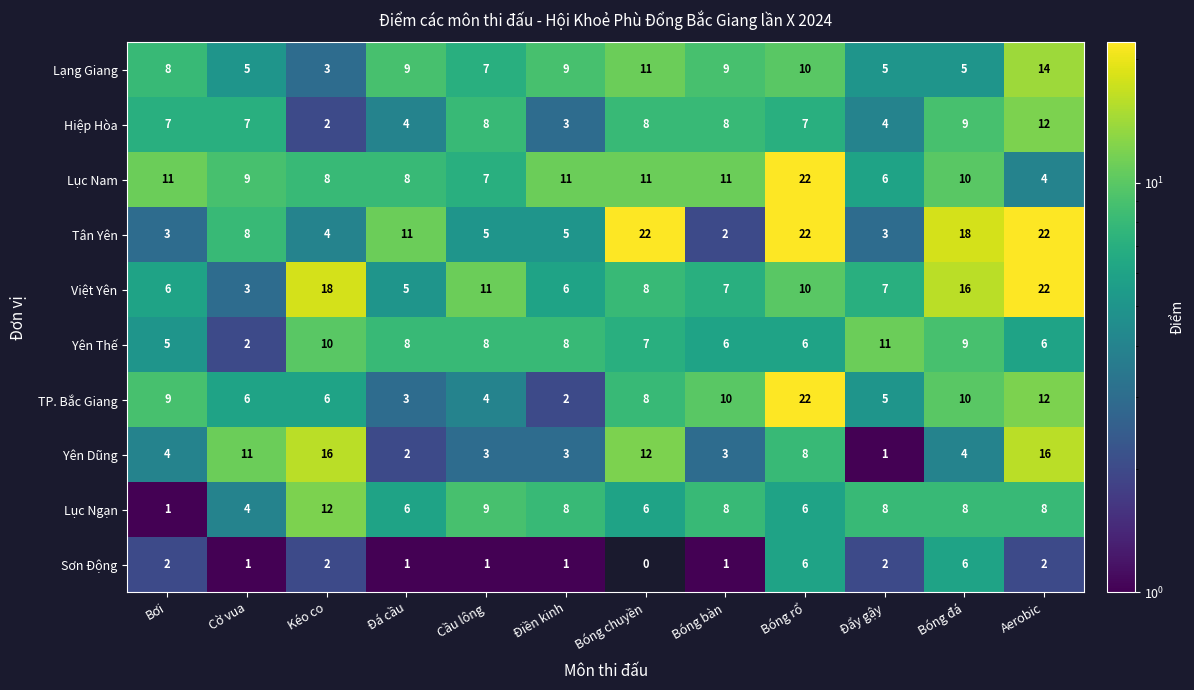

Which series changed the most between Bơi and Bóng đá?

Tân Yên